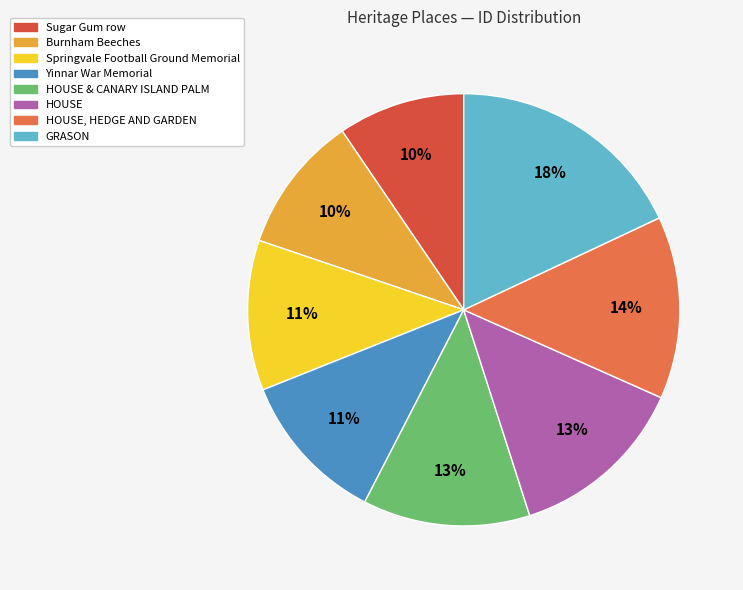

To the nearest percent, what is the difference between the largest and smallest slice percentages?

8%